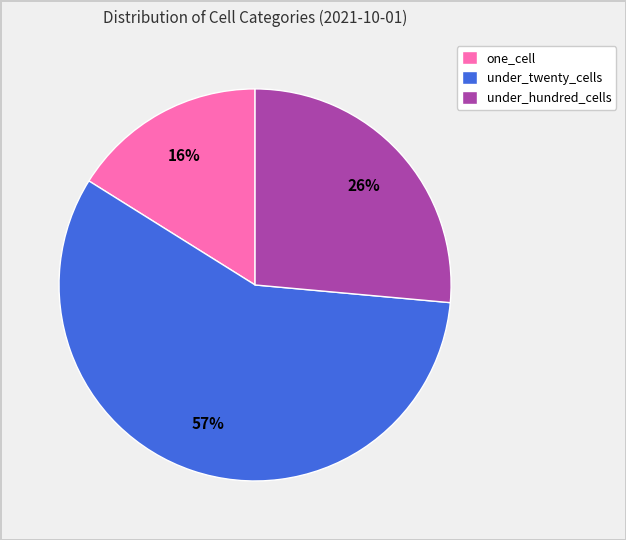

Combined, do under_twenty_cells and under_hundred_cells account for over 50%?

Yes